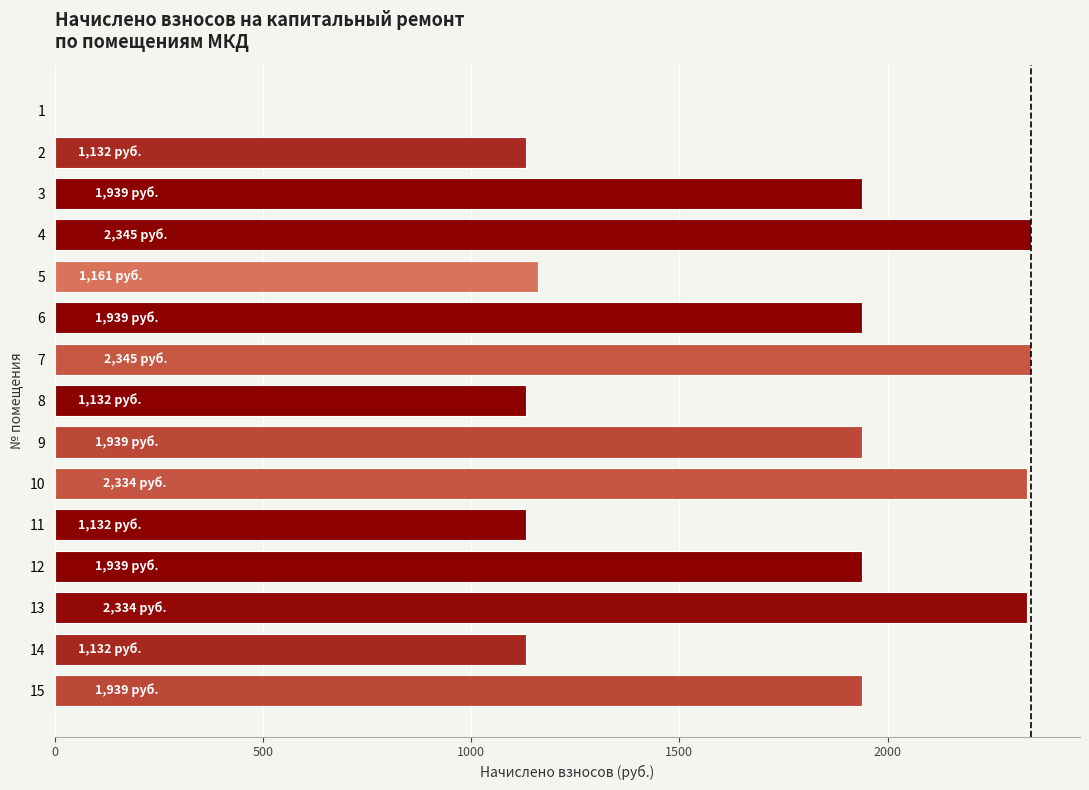

What is the sum of all values?

24743.4